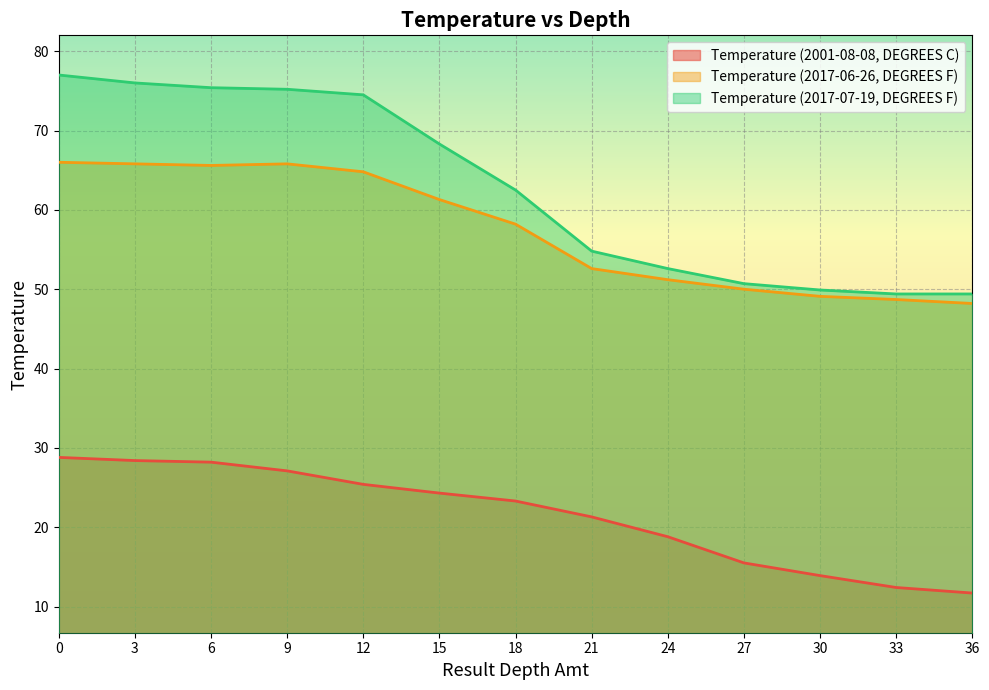

The value of Temperature (2017-07-19, DEGREES F) at 15 is 68.3. True or false?

True